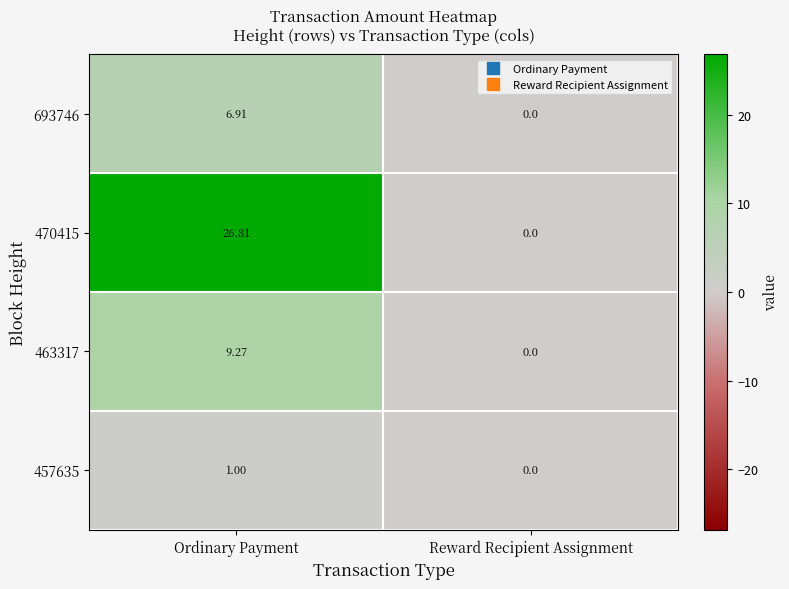

How many series are shown in this chart?

4